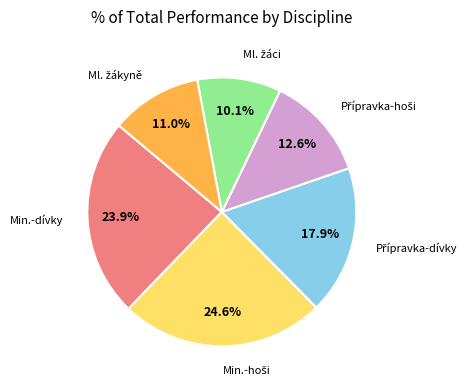

Is there a majority slice in this chart?

No